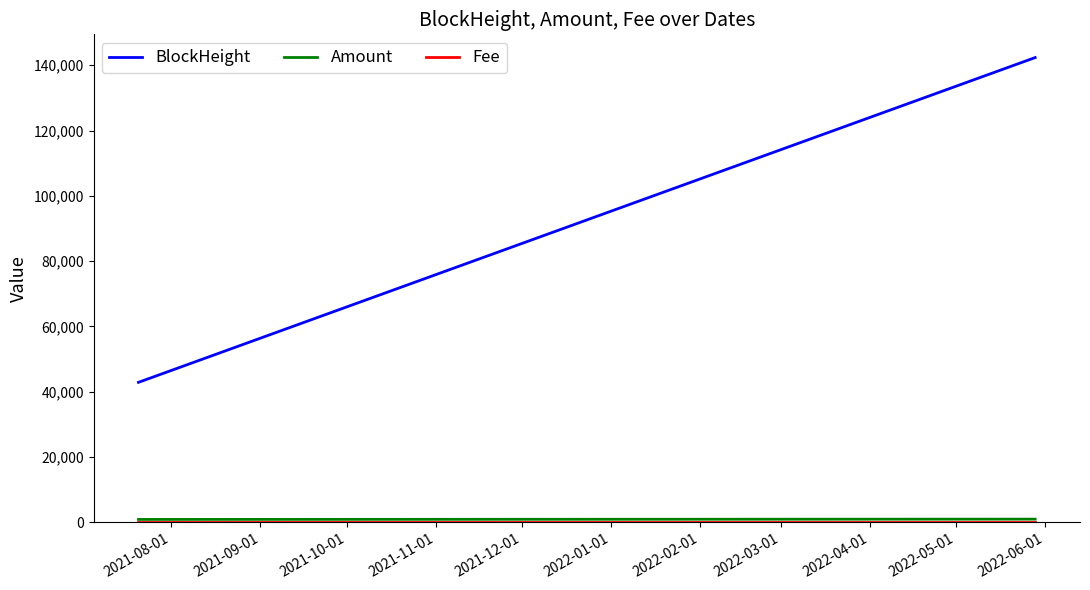

Which series has the widest spread of values?

BlockHeight